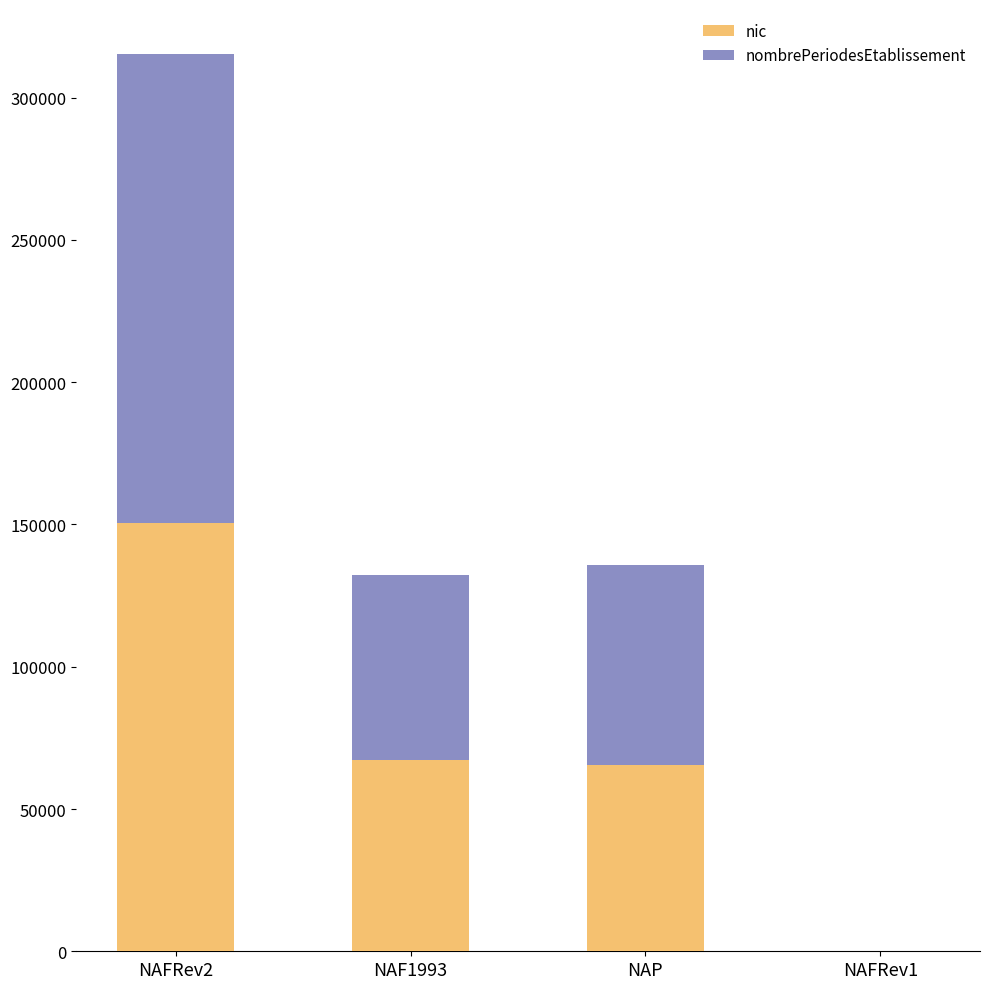

Does the chart contain stacked bars?

Yes